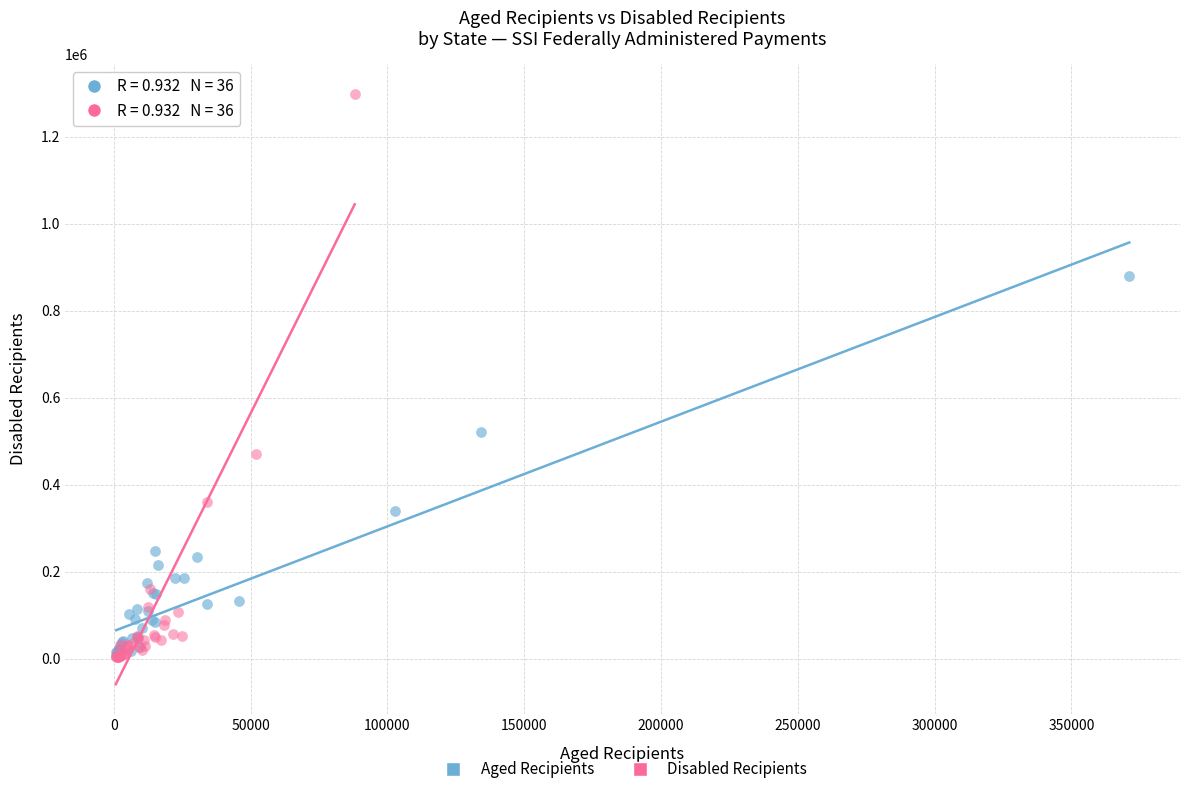

Which series has the largest Y range (max minus min)?

Disabled Recipients